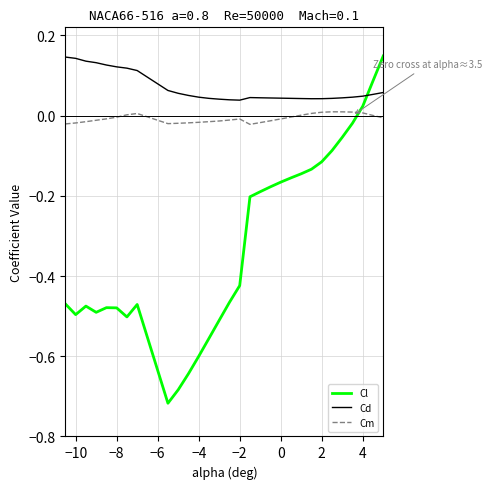

Which series has the largest total across all categories?

Cd